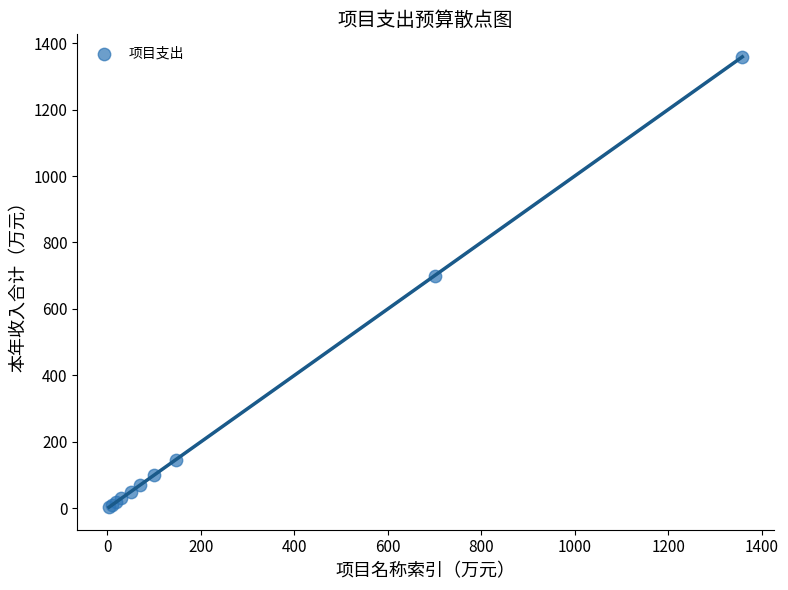

What Y value in the scatter plot is closest to 680?

700.0